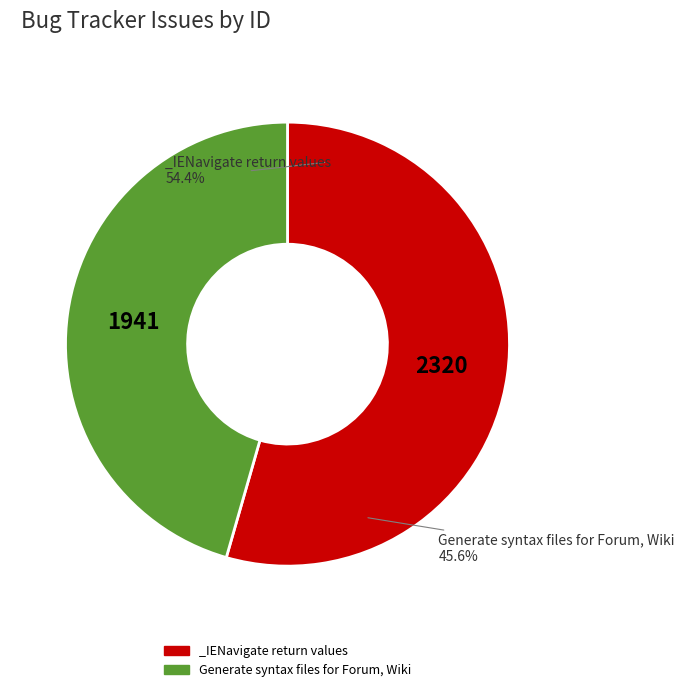

To the nearest percent, what percentage of the pie is Generate syntax files for Forum, Wiki?

46%